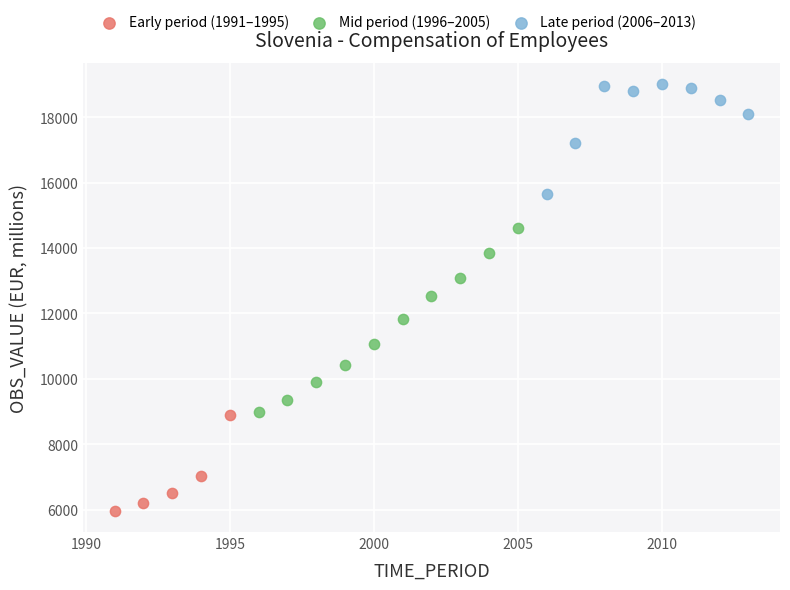

Which series reaches the maximum Y coordinate?

Late period (2006–2013)